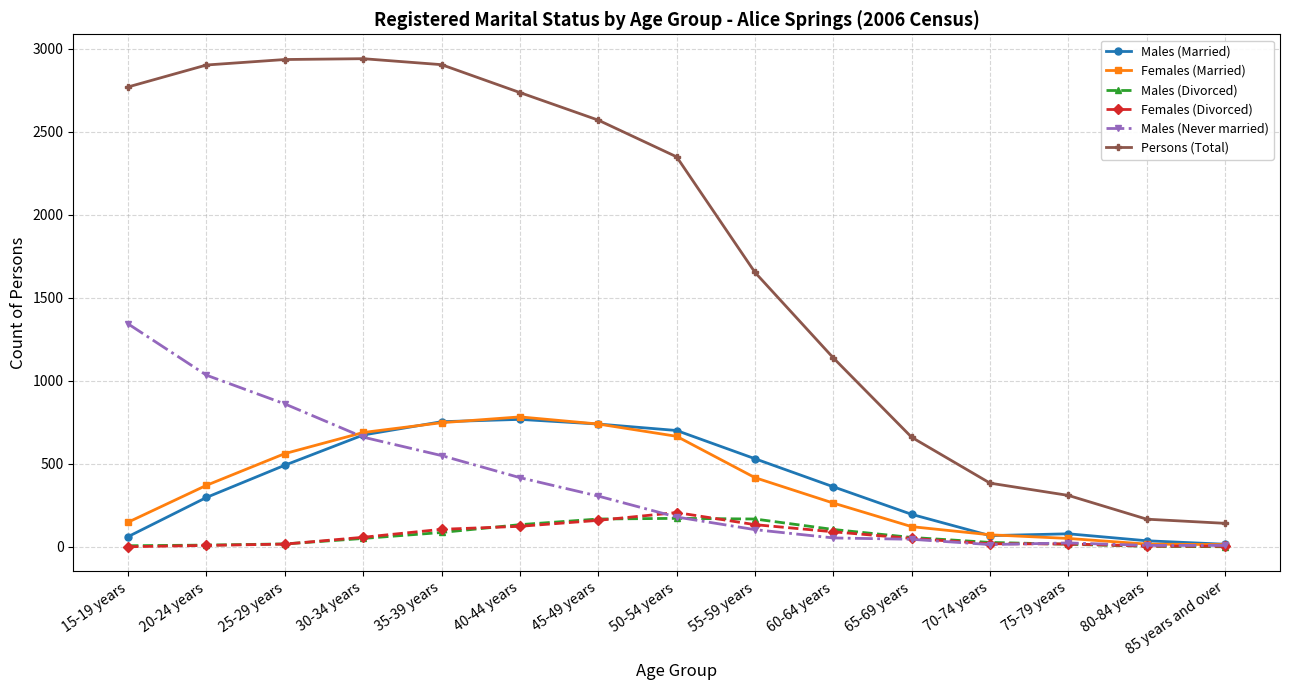

How many lines are shown in the chart?

6